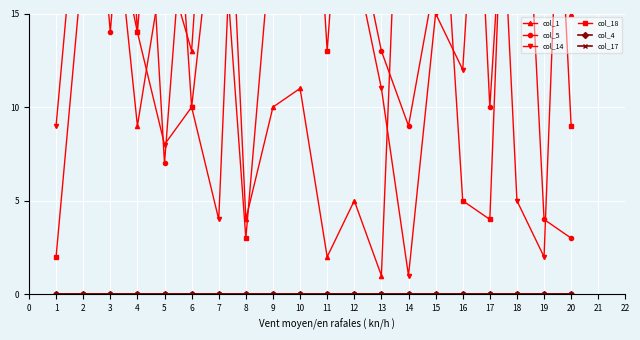

What is the total value across all series at 9?

94